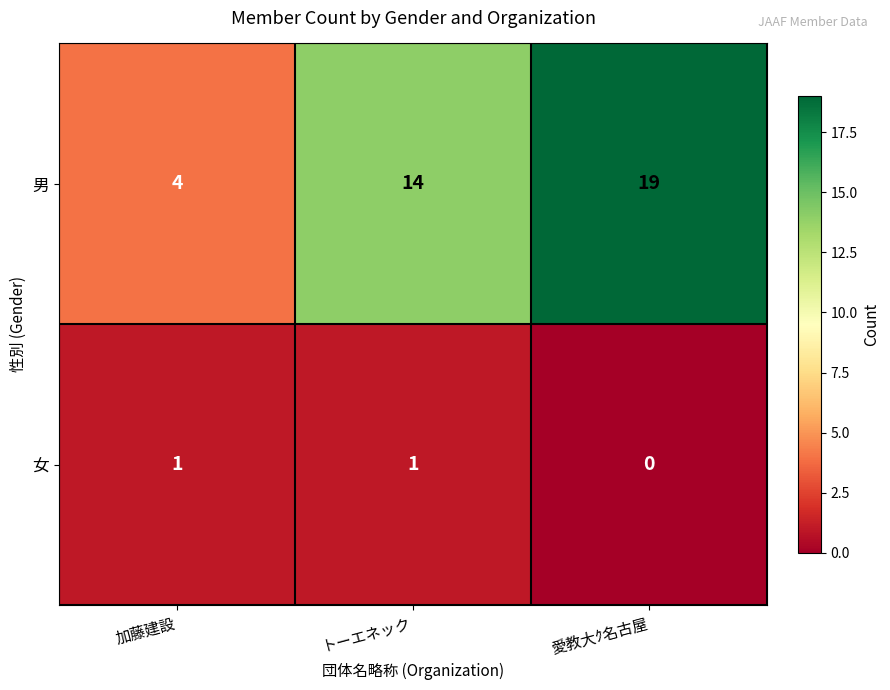

Reading right to left, extract all data points from this chart.

男: 19	14	4
女: 0	1	1